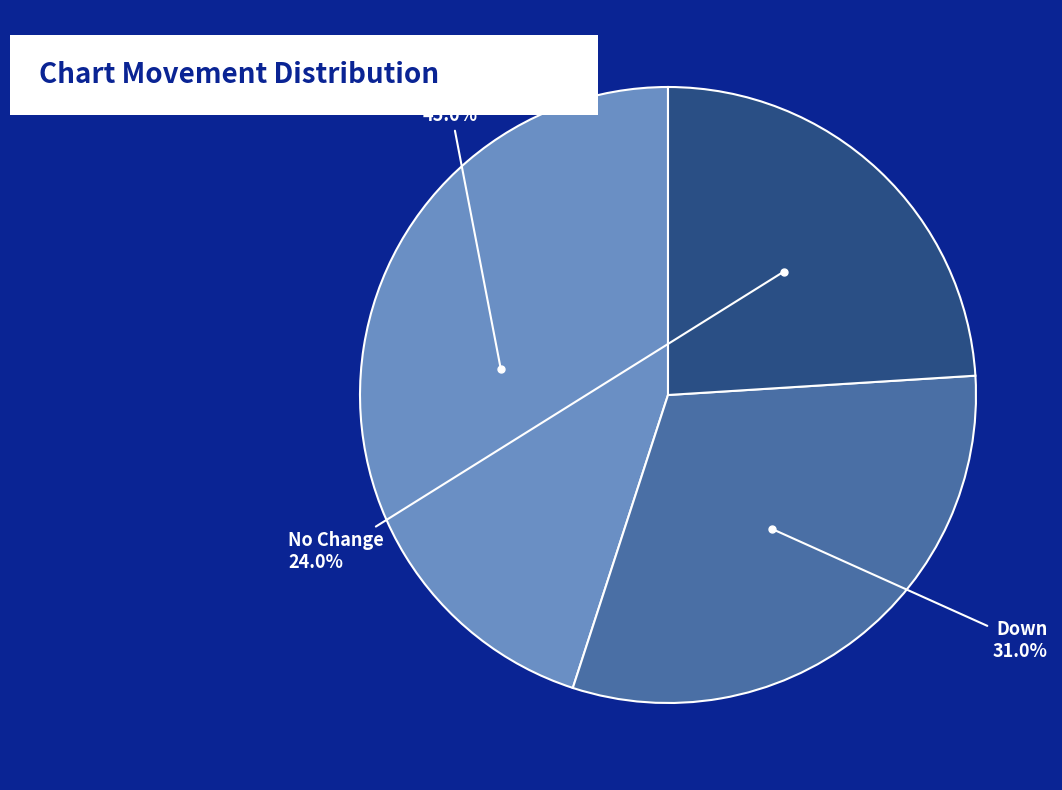

Does any single category account for the majority?

No